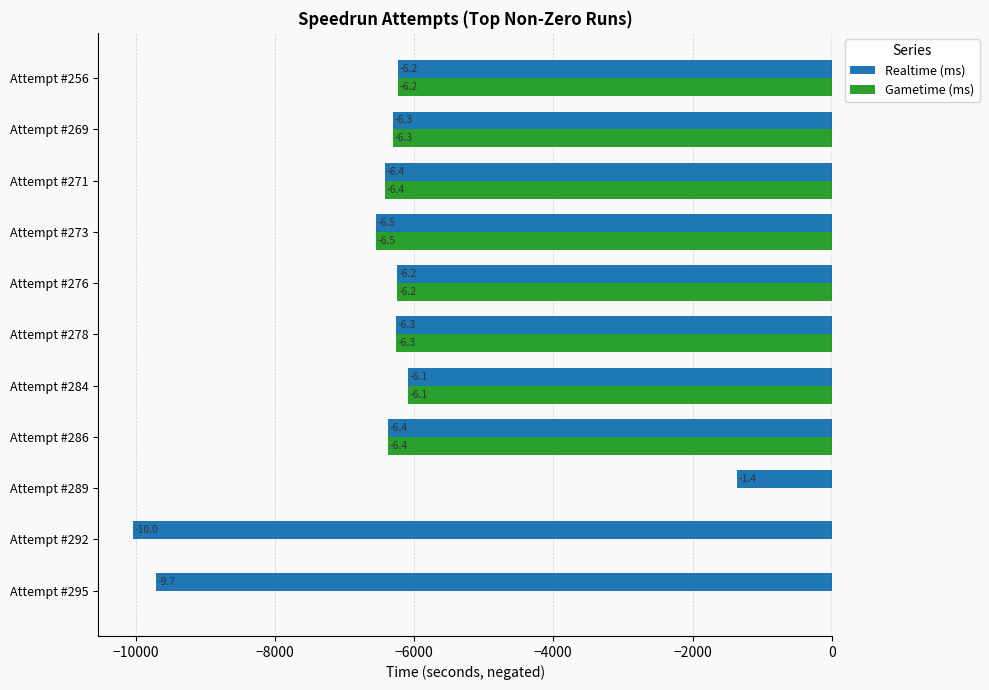

What is the minimum value for Gametime (ms)?

-6545.5